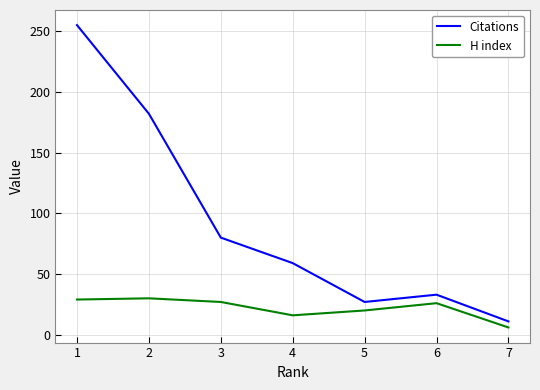

What is the difference between the maximum and second lowest values in the H index series?

14